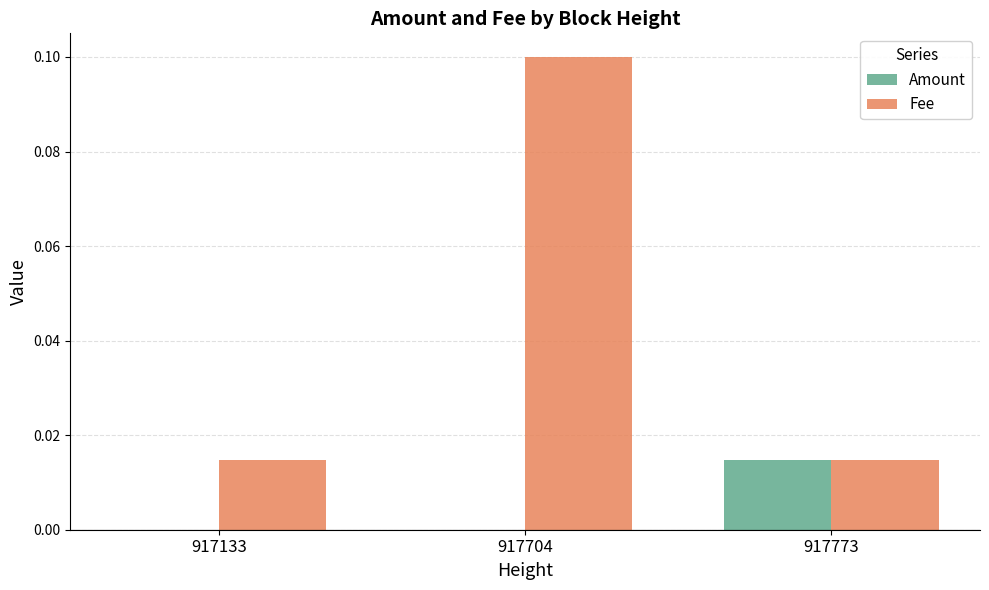

Which series changed the most between 917133 and 917704?

Fee